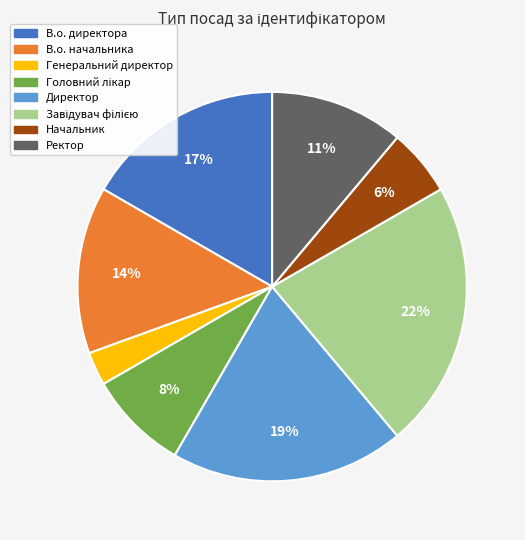

What is the smallest slice in the pie chart?

Генеральний директор